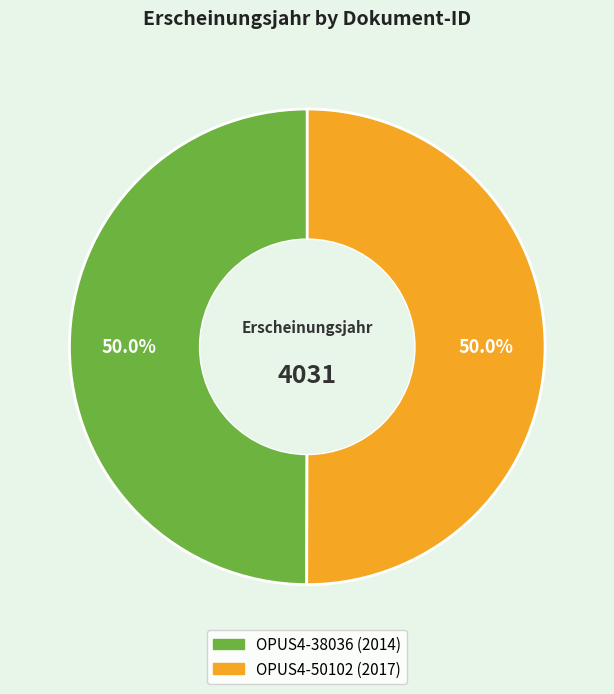

What is the ratio of the value at OPUS4-38036 to the value at OPUS4-50102?

1.0